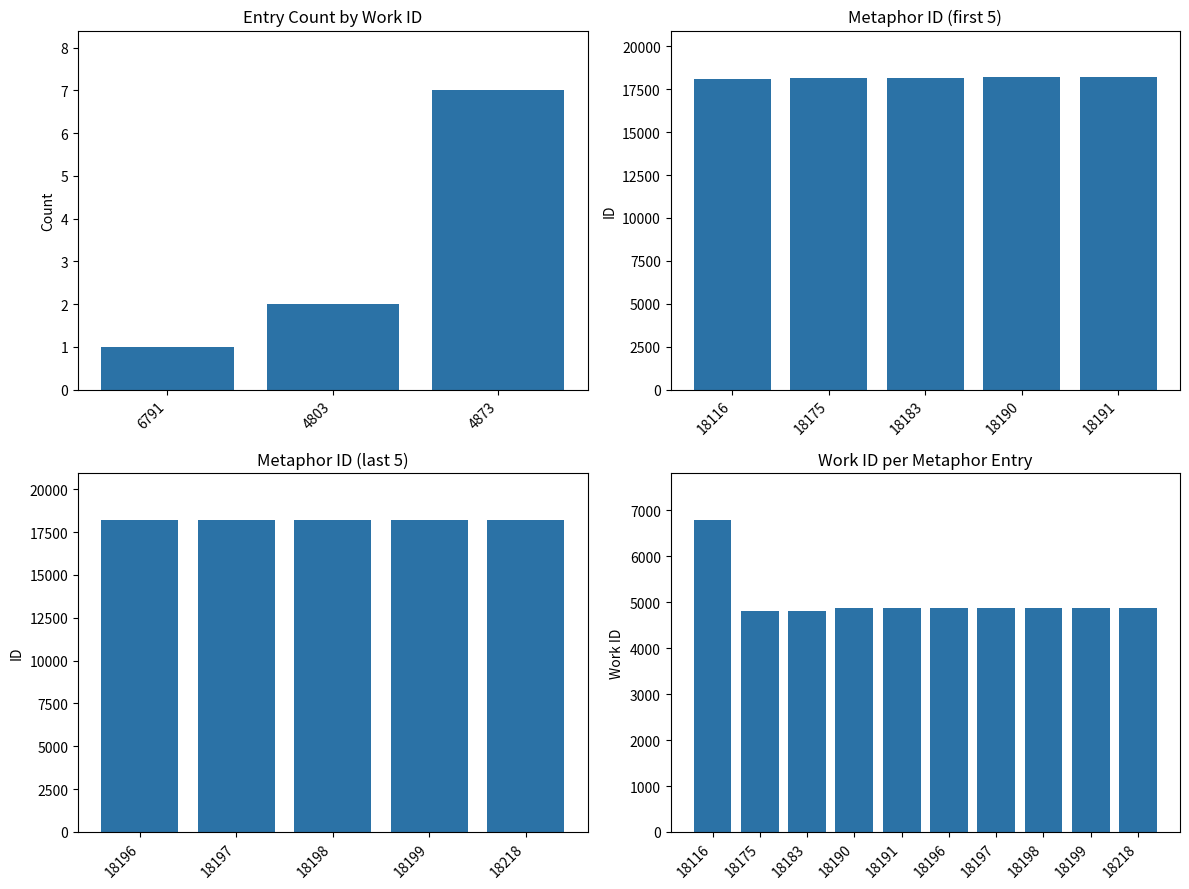

Is it true that the value at 18175 is 1438?

False